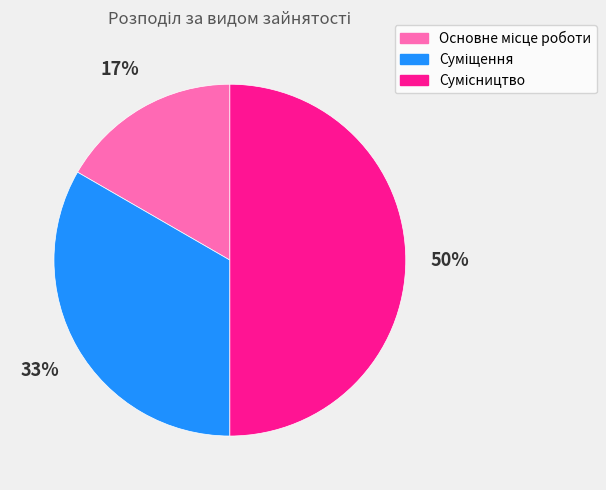

To the nearest percent, what is the average slice percentage?

33%